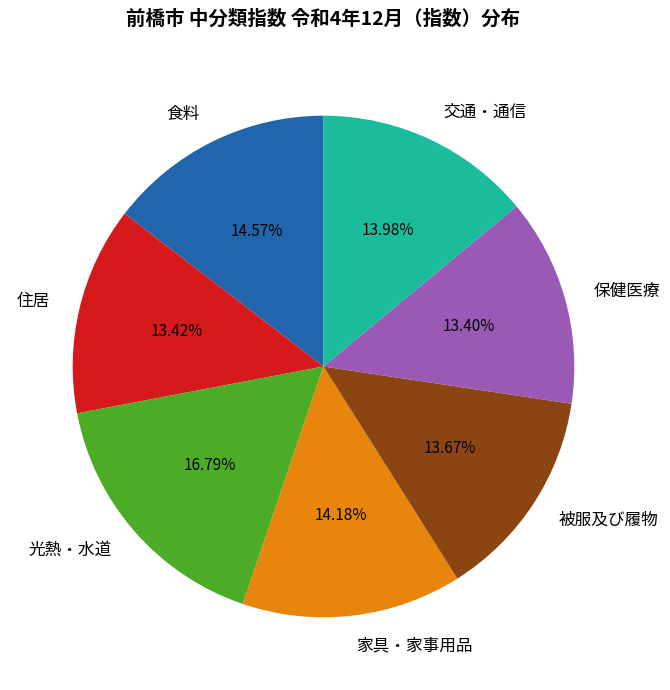

Is it true that 被服及び履物 is 20% of the pie?

False